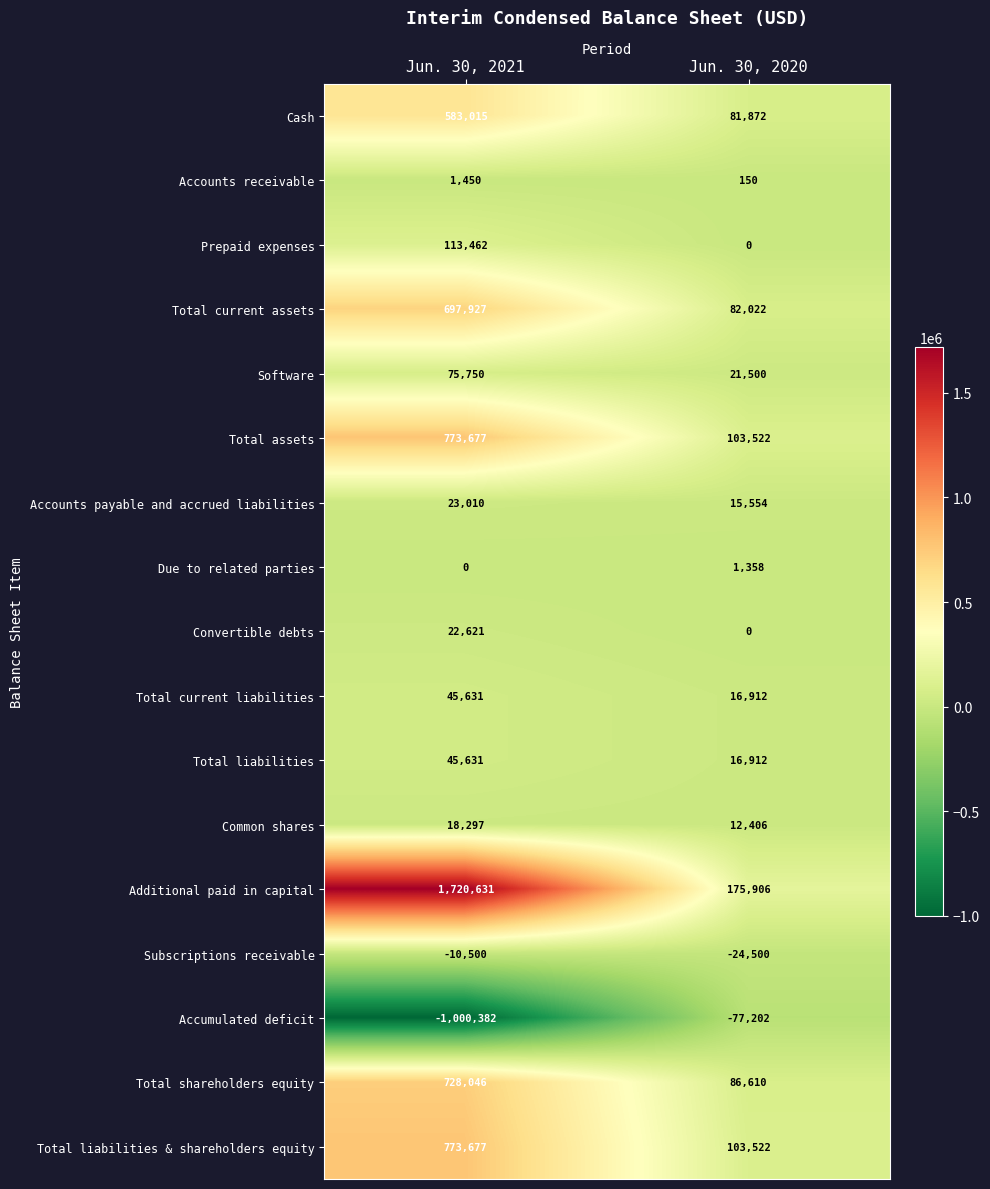

List the labels in order of Common shares value, largest first.

Jun. 30, 2021, Jun. 30, 2020